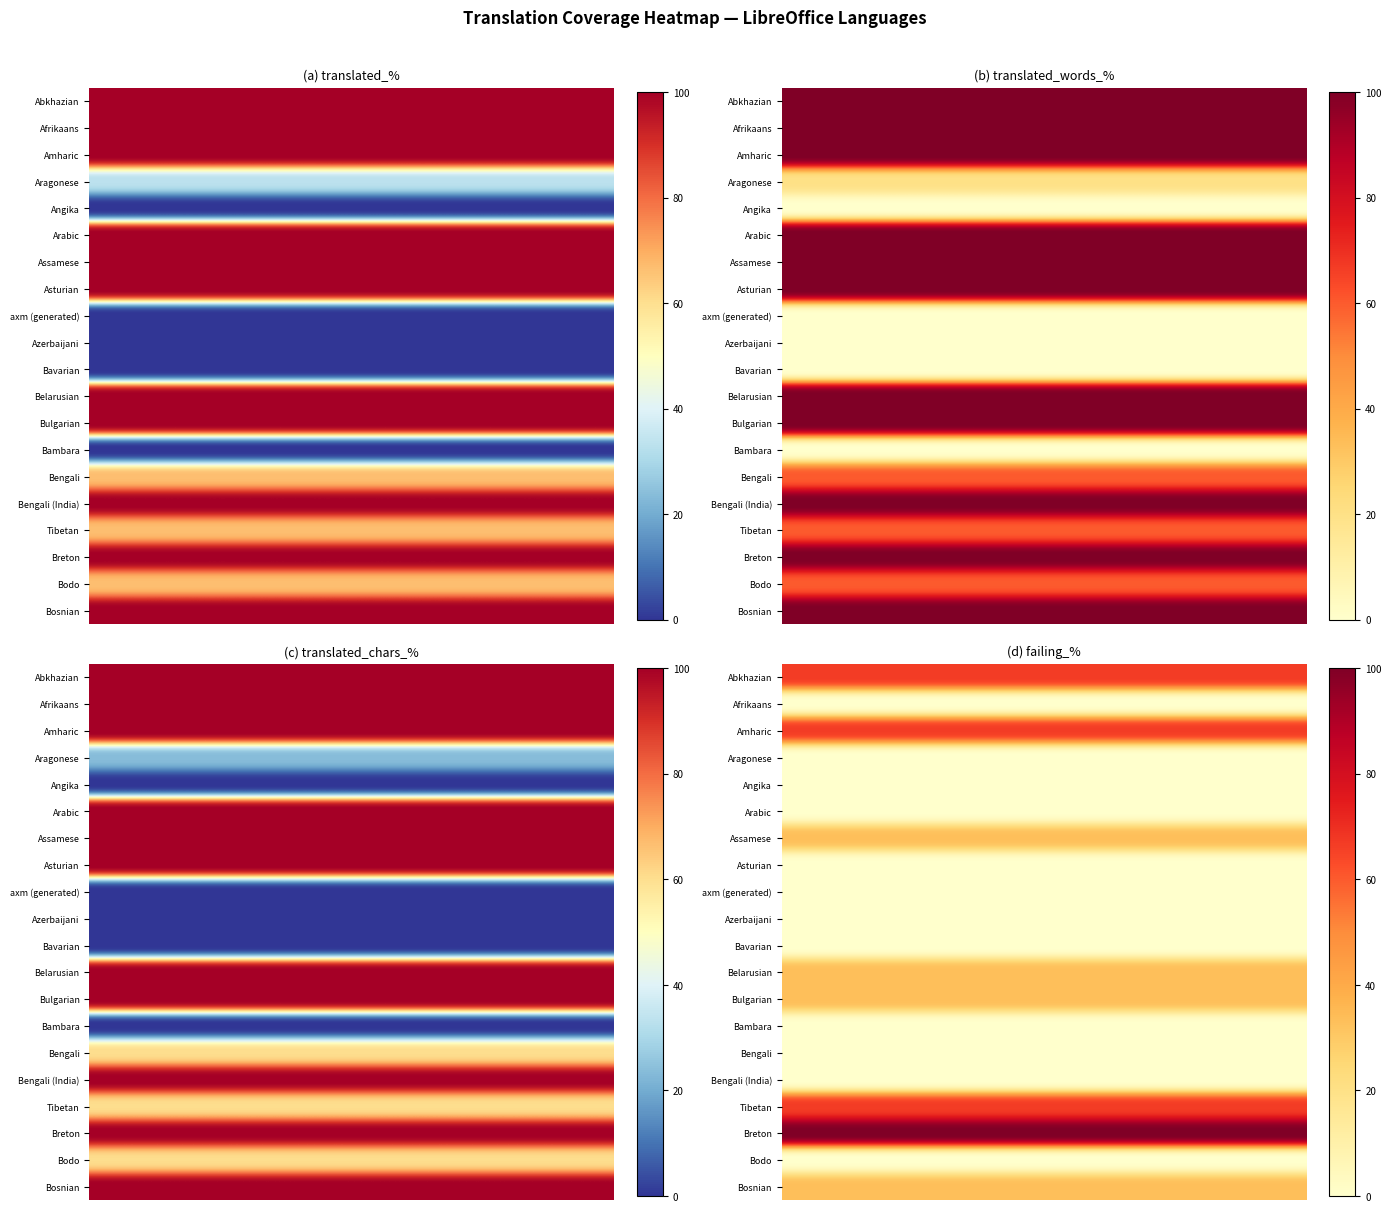

What is the sum of the Breton values at 1 and 0?

200.0